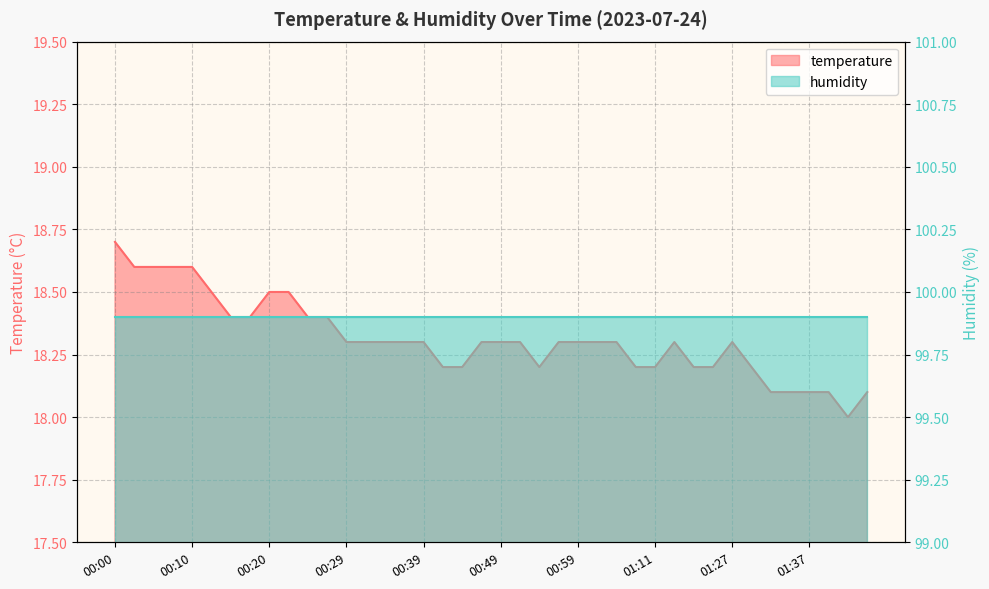

How many categories are shown in the chart?

40